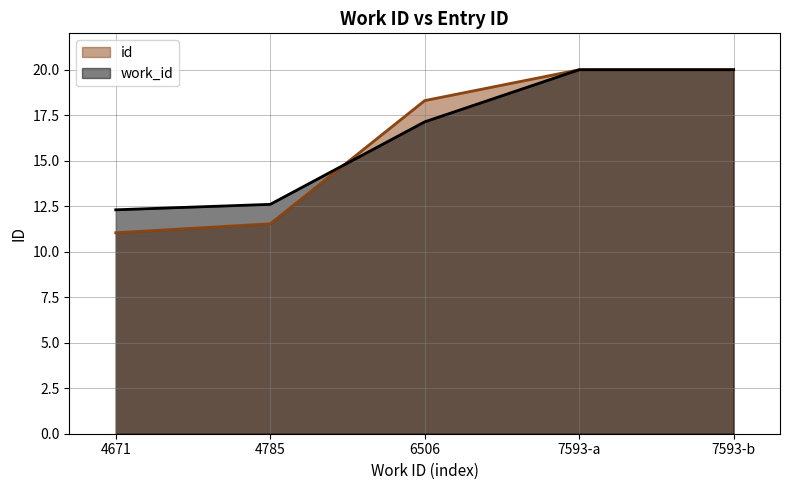

True or false: work_id and id cross at least once.

True